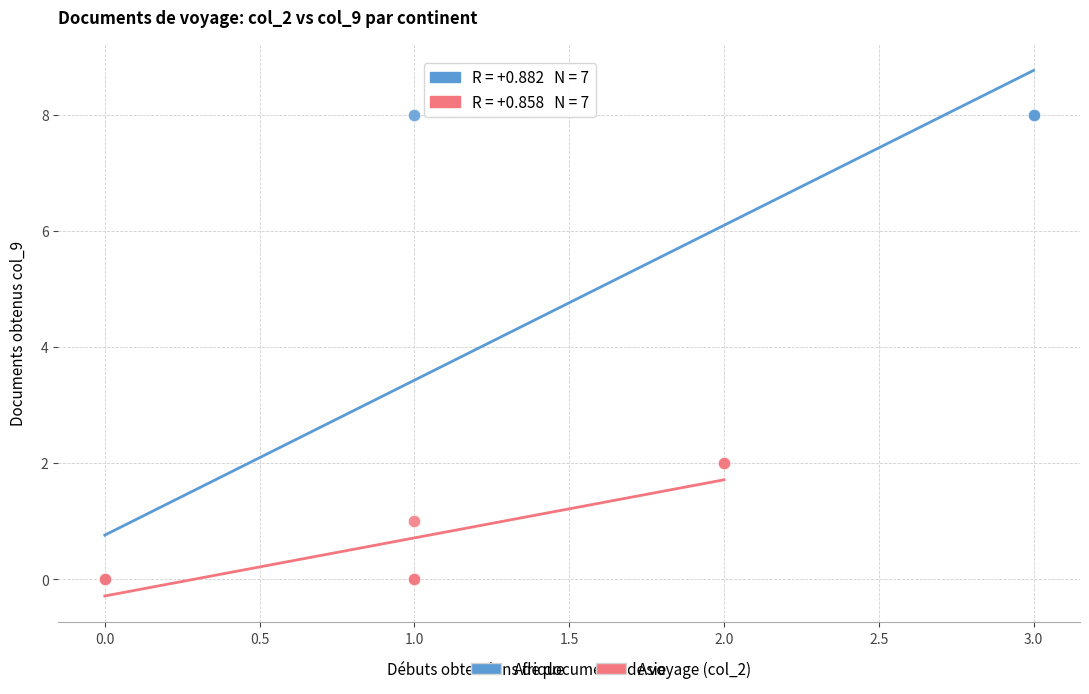

Which series reaches the maximum Y coordinate?

Afrique